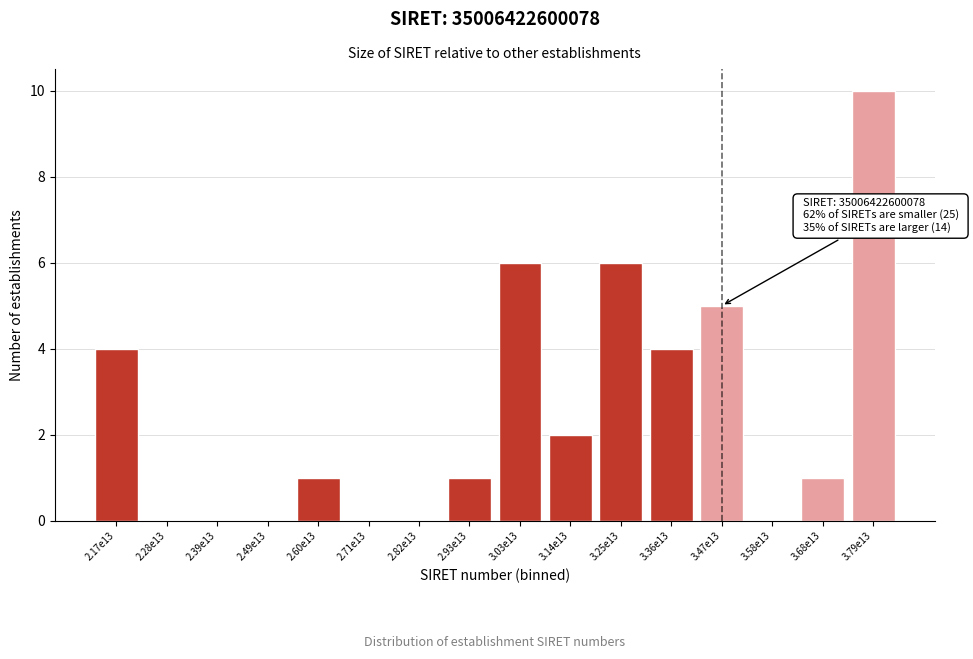

Reading left to right, extract all data points from this chart.

2.17e13=4	2.28e13=0	2.39e13=0	2.49e13=0	2.60e13=1	2.71e13=0	2.82e13=0	2.93e13=1	3.03e13=6	3.14e13=2	3.25e13=6	3.36e13=4	3.47e13=5	3.58e13=0	3.68e13=1	3.79e13=10